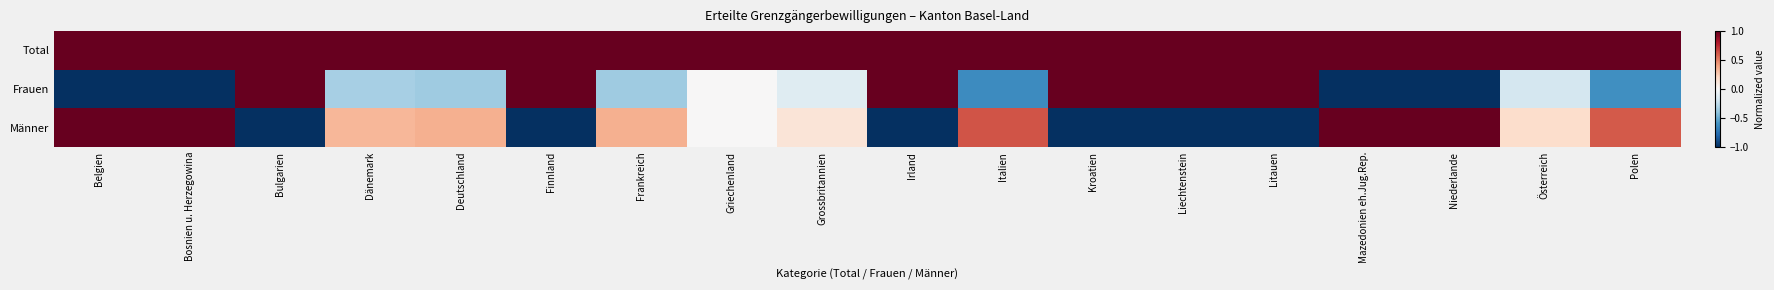

At which category is the sum across all series the highest?

Belgien